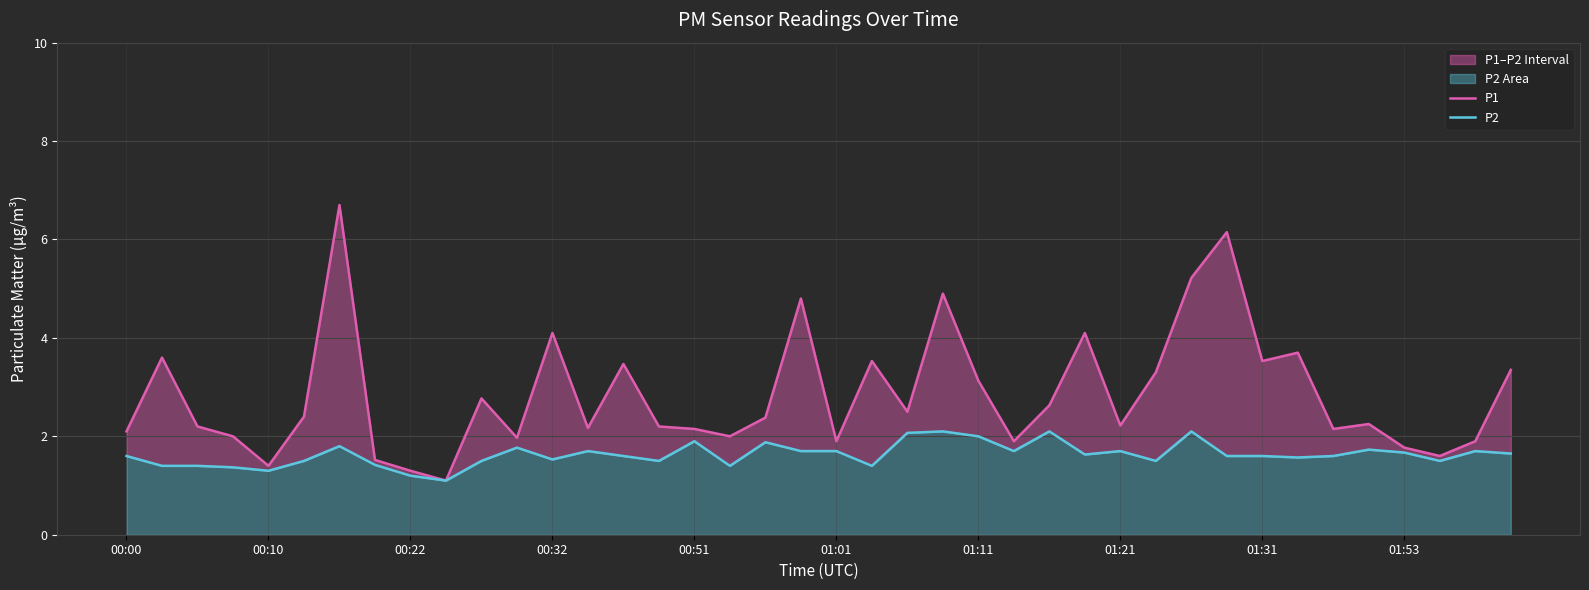

List the series in order of their overall mean, lowest first.

P2, P1